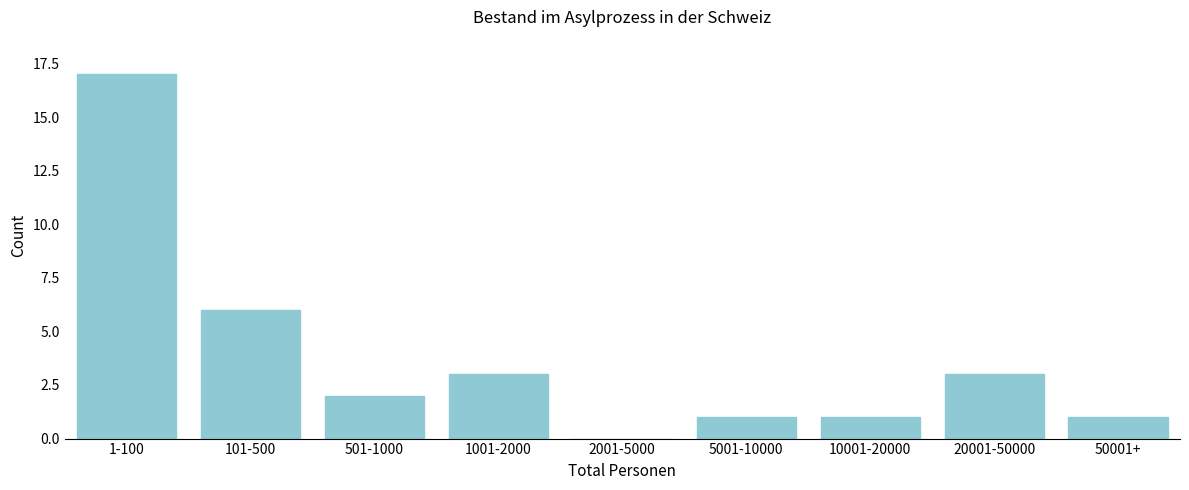

Reading right to left, what are all the values shown in this chart?

50001+=1	20001-50000=3	10001-20000=1	5001-10000=1	2001-5000=0	1001-2000=3	501-1000=2	101-500=6	1-100=17